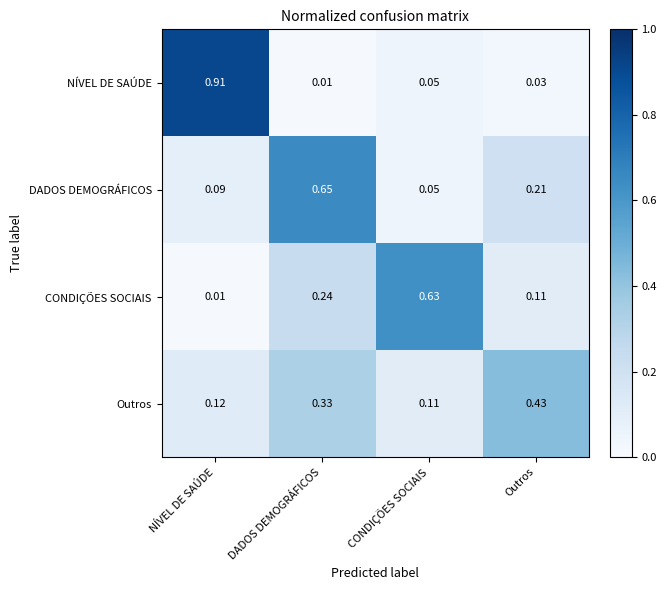

At which category is the sum across all series the highest?

DADOS DEMOGRÁFICOS